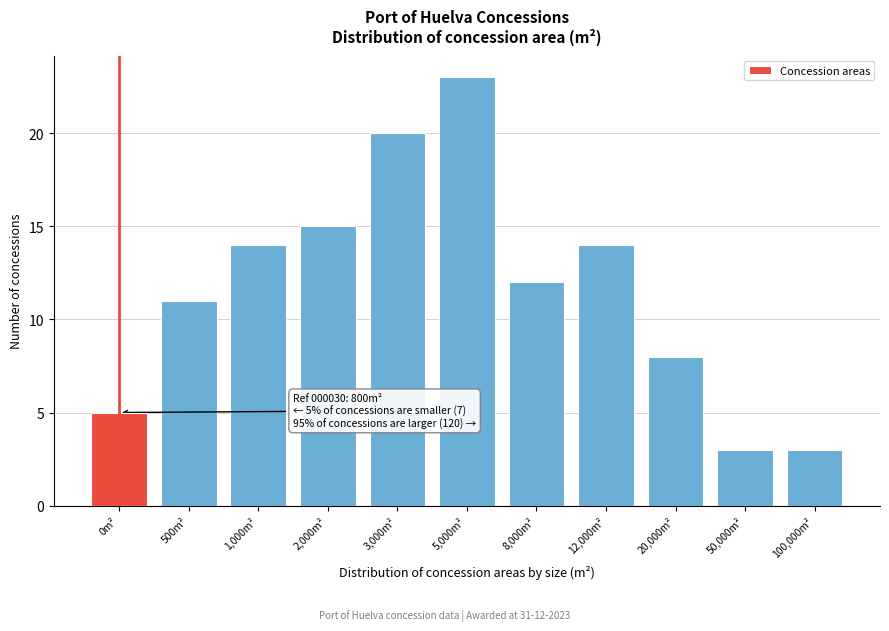

Reading left to right, transcribe all the data shown in this chart.

0m²=5	500m²=11	1,000m²=14	2,000m²=15	3,000m²=20	5,000m²=23	8,000m²=12	12,000m²=14	20,000m²=8	50,000m²=3	100,000m²=3